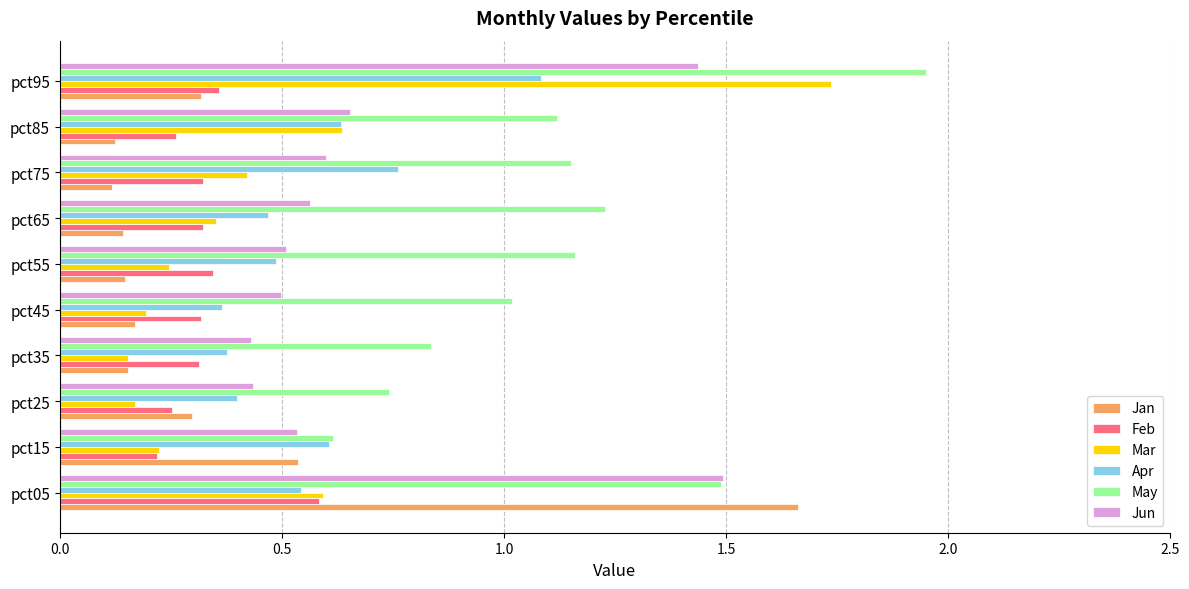

What are all the series names shown in the legend?

Jan, Feb, Mar, Apr, May, Jun